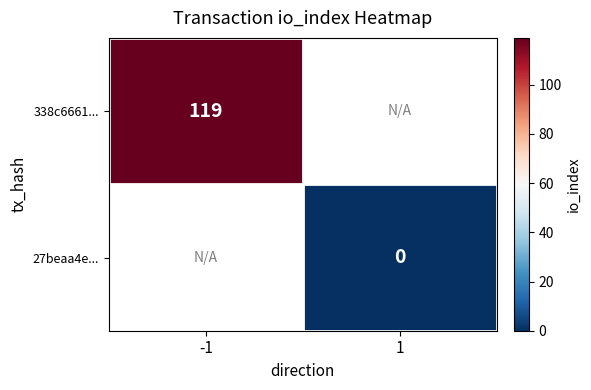

The value of 338c6661... at -1 is 119. True or false?

True